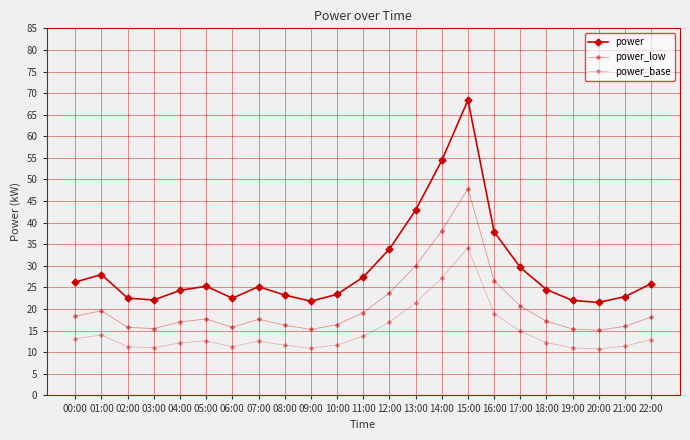

How many lines are shown in the chart?

3